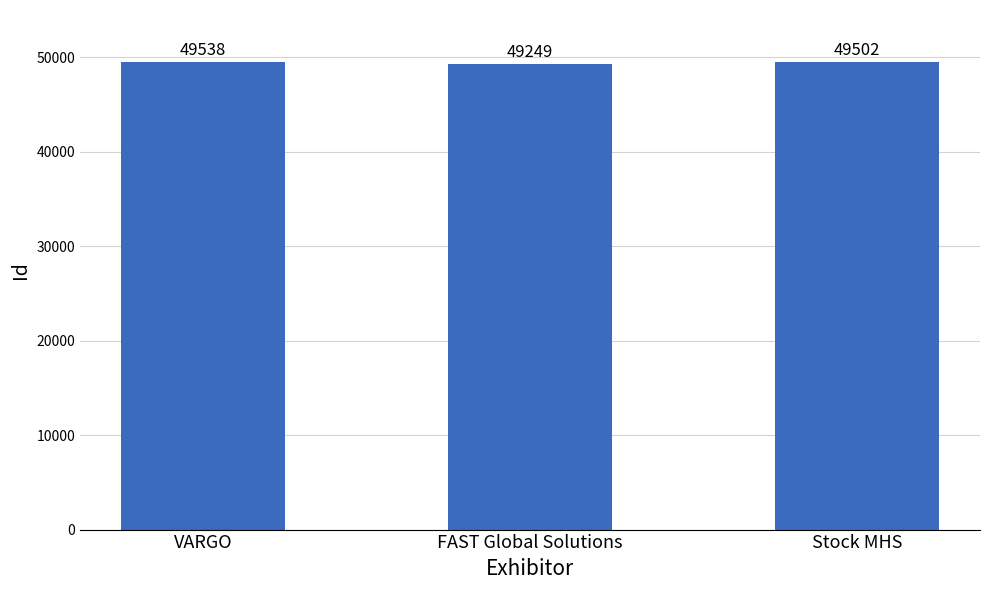

Where does the data first go above 49502?

VARGO